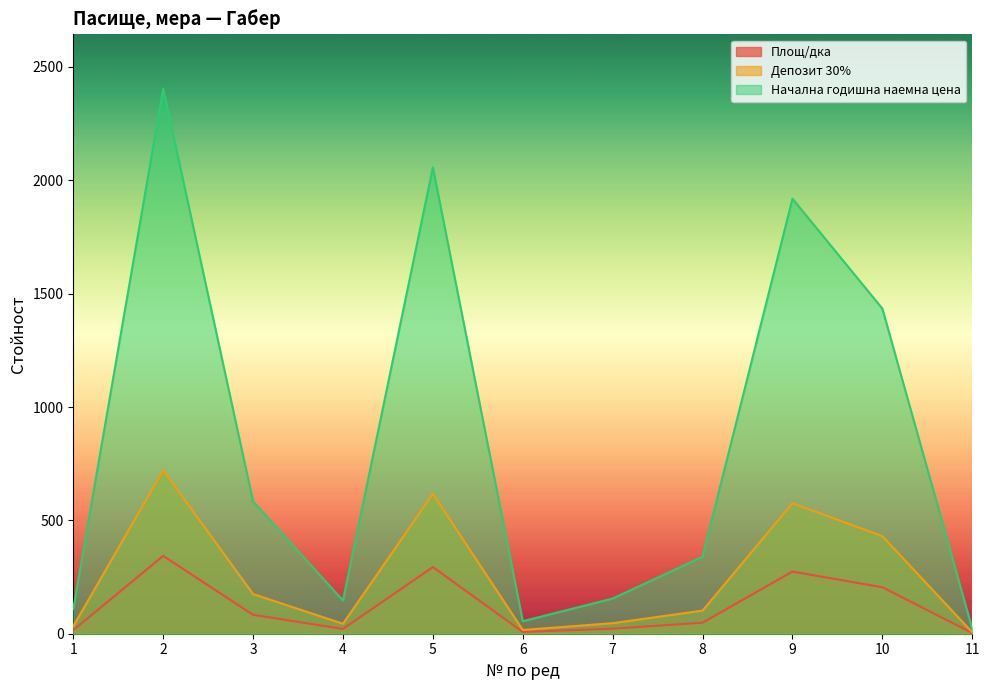

How many lines are shown in the chart?

3